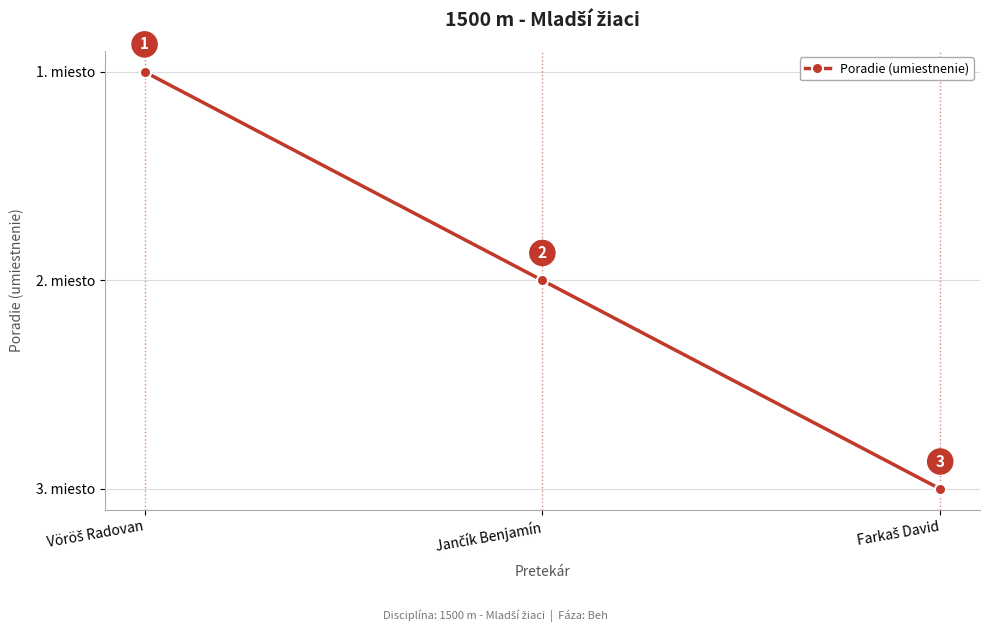

What is the value of the 1st point from the left?

1